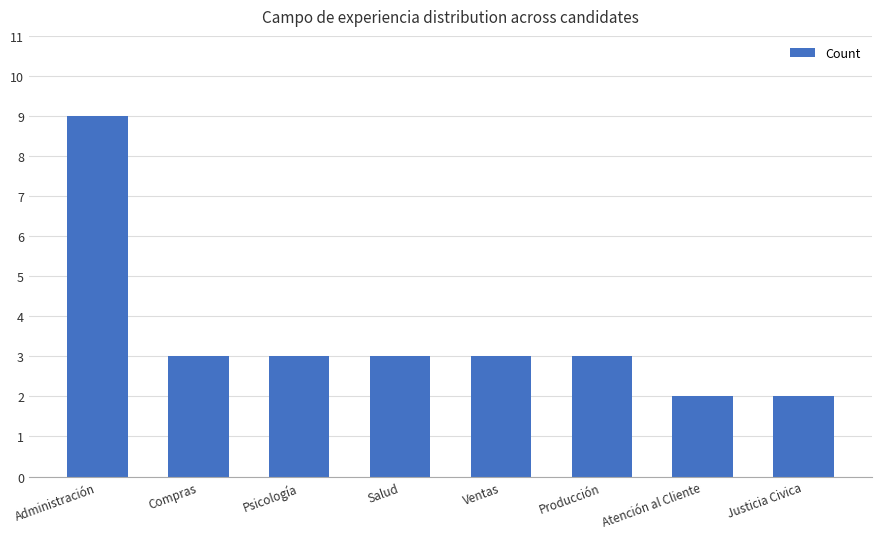

The value at Ventas is 3. True or false?

True